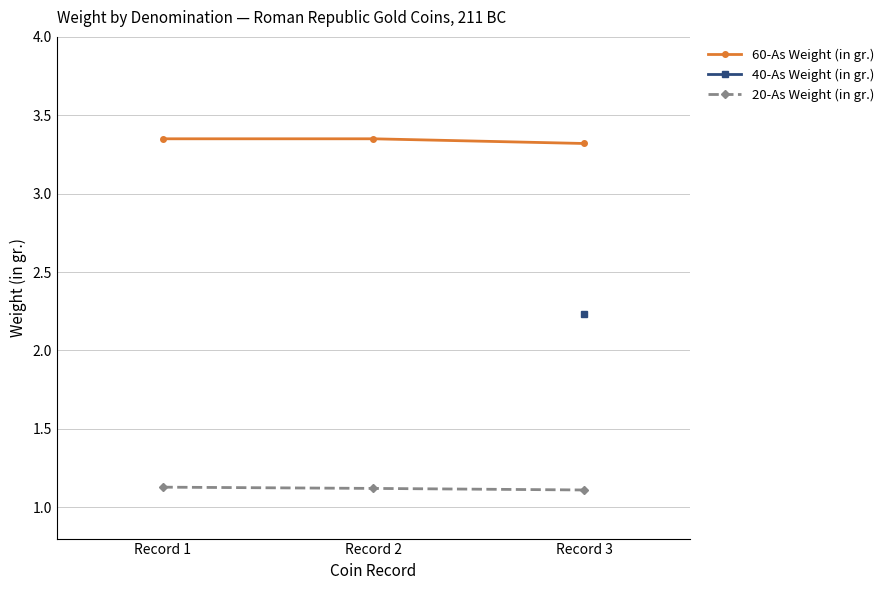

Count the 20-As Weight (in gr.) values in the range 1 to 2.

3